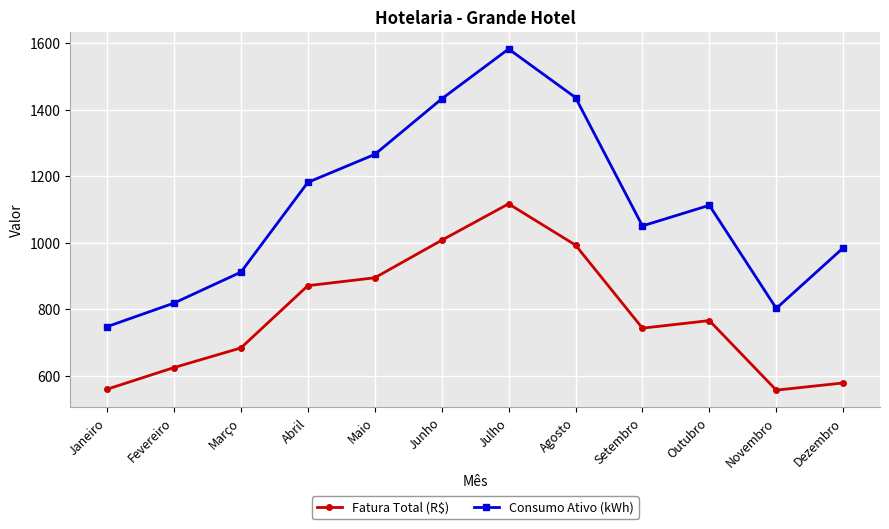

The value of Consumo Ativo (kWh) at Dezembro is 985.0. True or false?

True